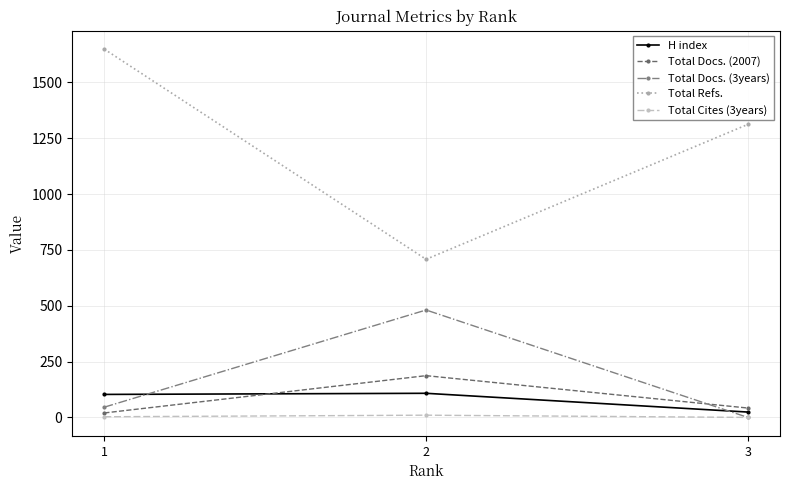

The value of Total Docs. (3years) at 2 is 481. True or false?

True